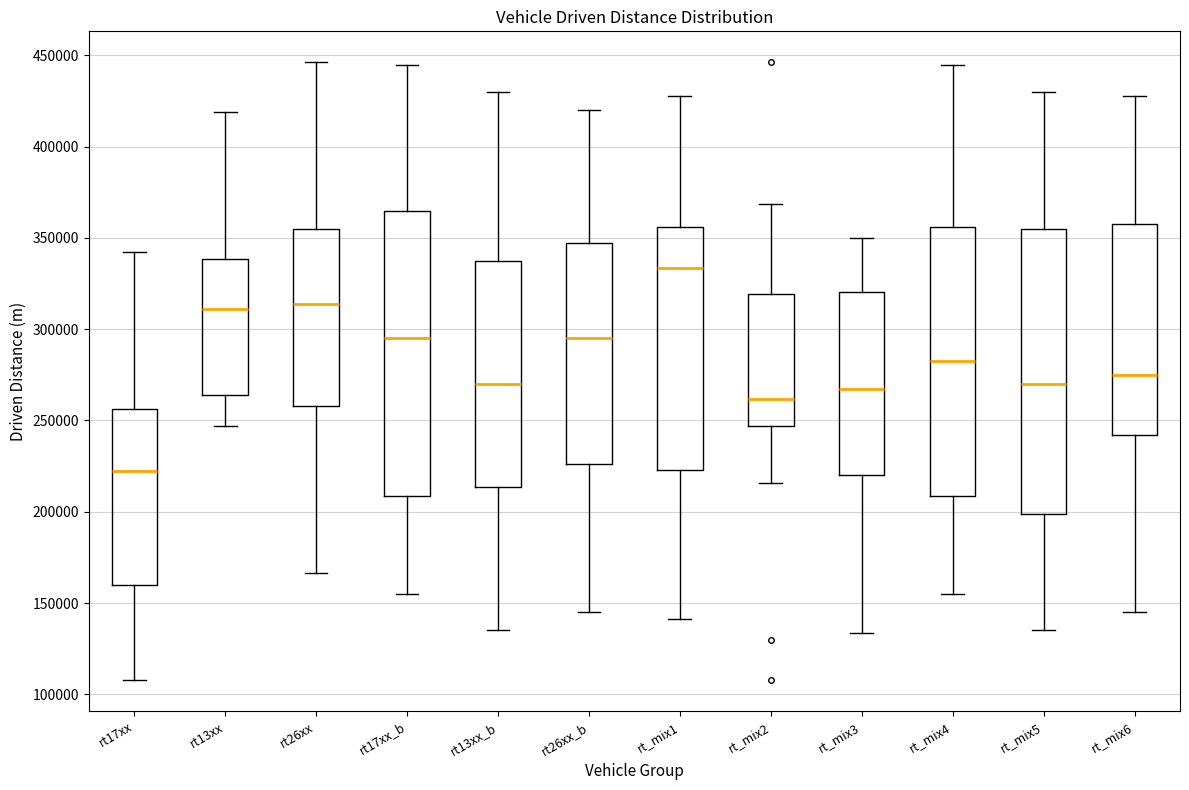

Reading left to right, transcribe this box plot: for each box, give where its median line is, the range the box spans, and where its two whiskers end, as read against the y-axis. The values are not printed on the chart, so give them approximately, as read against the axis.

rt17xx: median 220000, box 160000 to 255000, whiskers 110000 to 340000
rt13xx: median 310000, box 265000 to 340000, whiskers 245000 to 420000
rt26xx: median 315000, box 260000 to 355000, whiskers 165000 to 445000
rt17xx_b: median 295000, box 210000 to 365000, whiskers 155000 to 445000
rt13xx_b: median 270000, box 215000 to 340000, whiskers 135000 to 430000
rt26xx_b: median 295000, box 225000 to 345000, whiskers 145000 to 420000
rt_mix1: median 335000, box 225000 to 355000, whiskers 140000 to 430000
rt_mix2: median 260000, box 245000 to 320000, whiskers 215000 to 370000
rt_mix3: median 265000, box 220000 to 320000, whiskers 135000 to 350000
rt_mix4: median 285000, box 210000 to 355000, whiskers 155000 to 445000
rt_mix5: median 270000, box 200000 to 355000, whiskers 135000 to 430000
rt_mix6: median 275000, box 240000 to 360000, whiskers 145000 to 430000